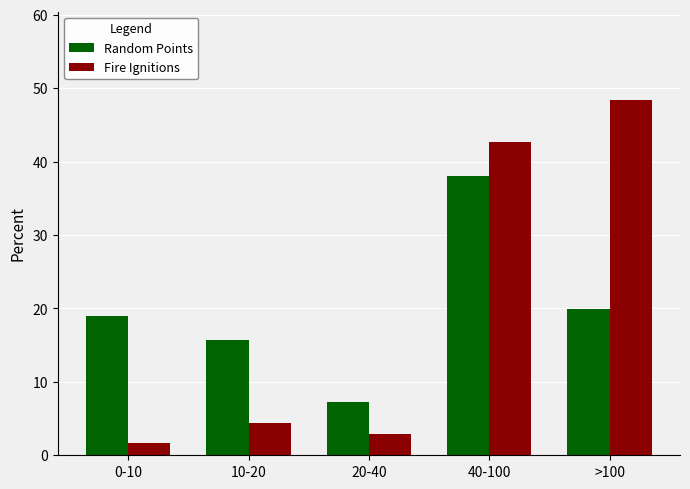

At which category is the sum across all series the highest?

40-100